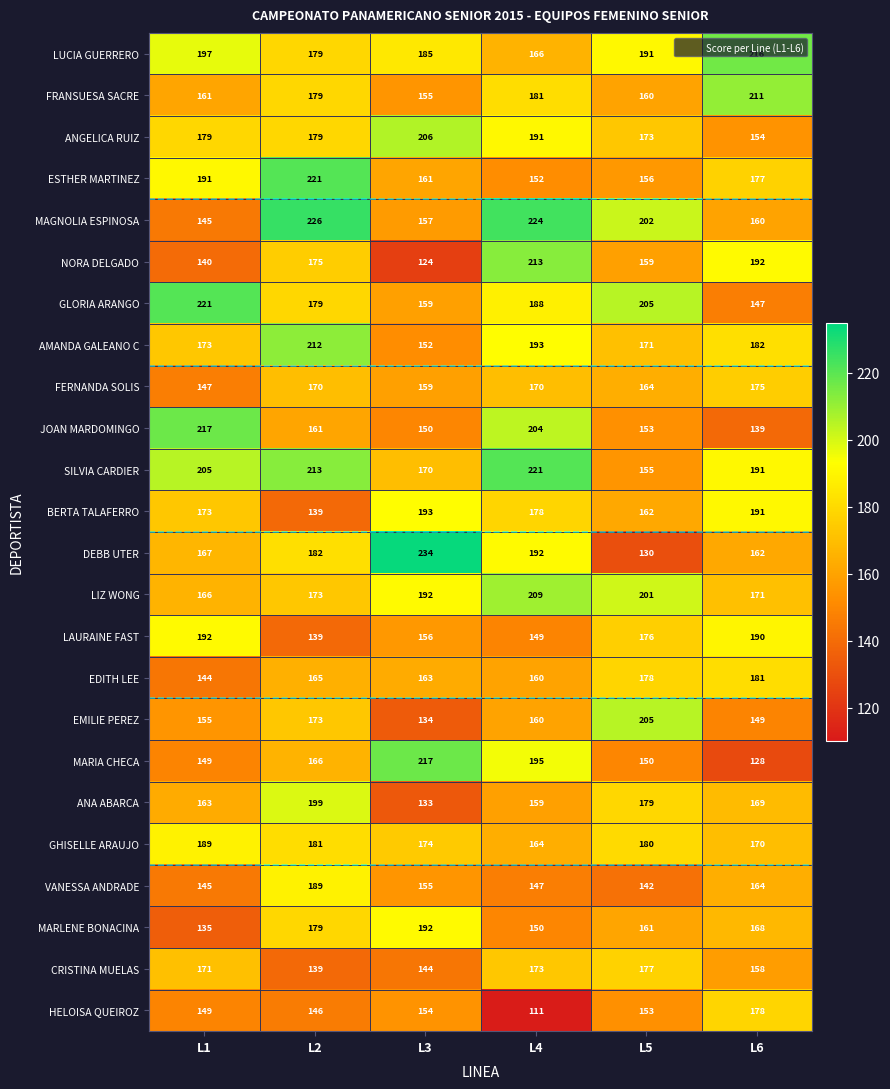

What is the difference between the highest and lowest values at L1?

86